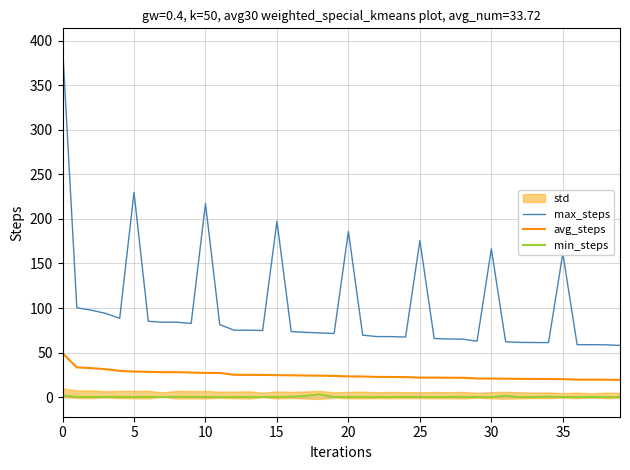

What is the average value of the min_steps series?

0.3